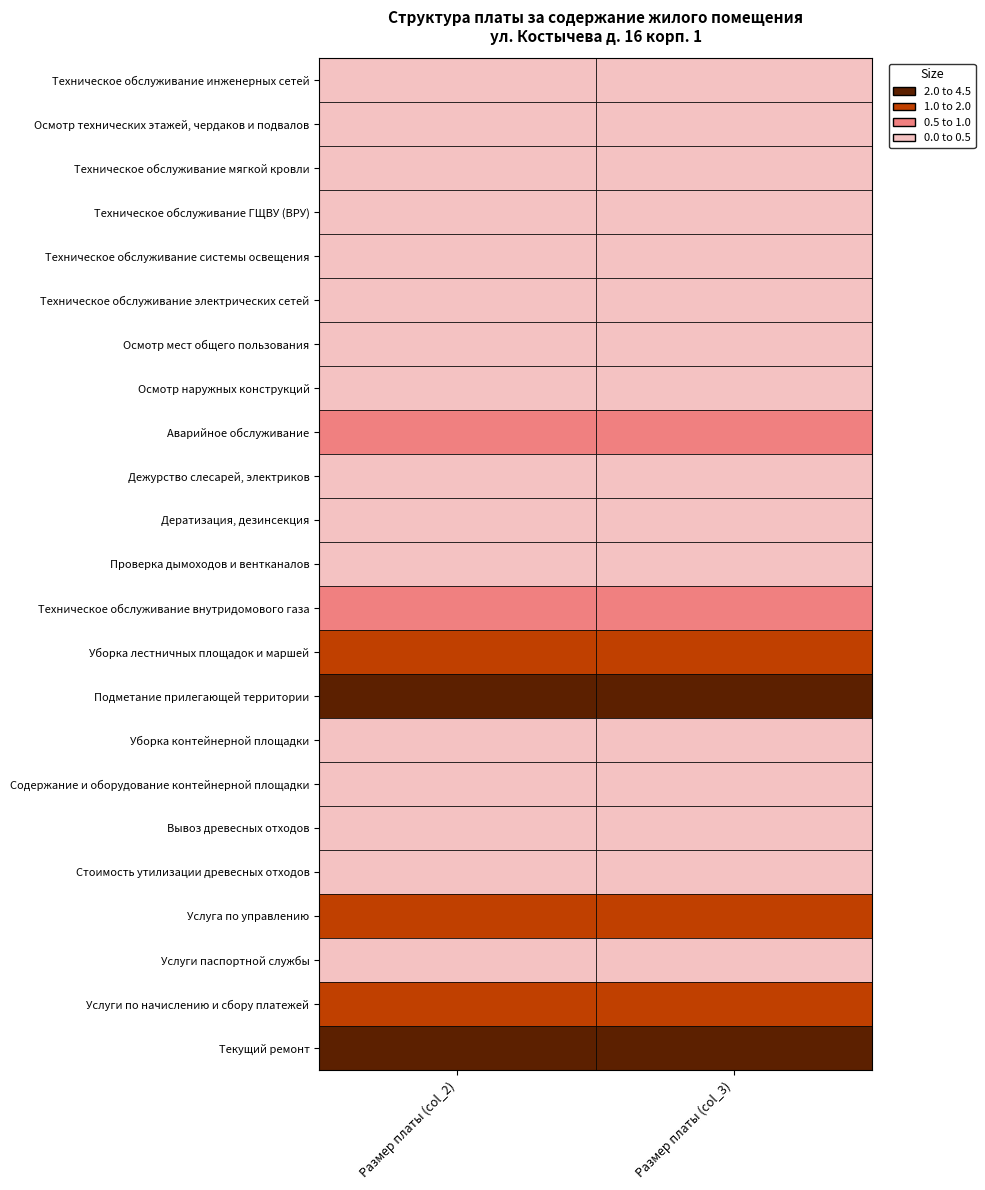

Which series has the largest total across all categories?

Текущий ремонт